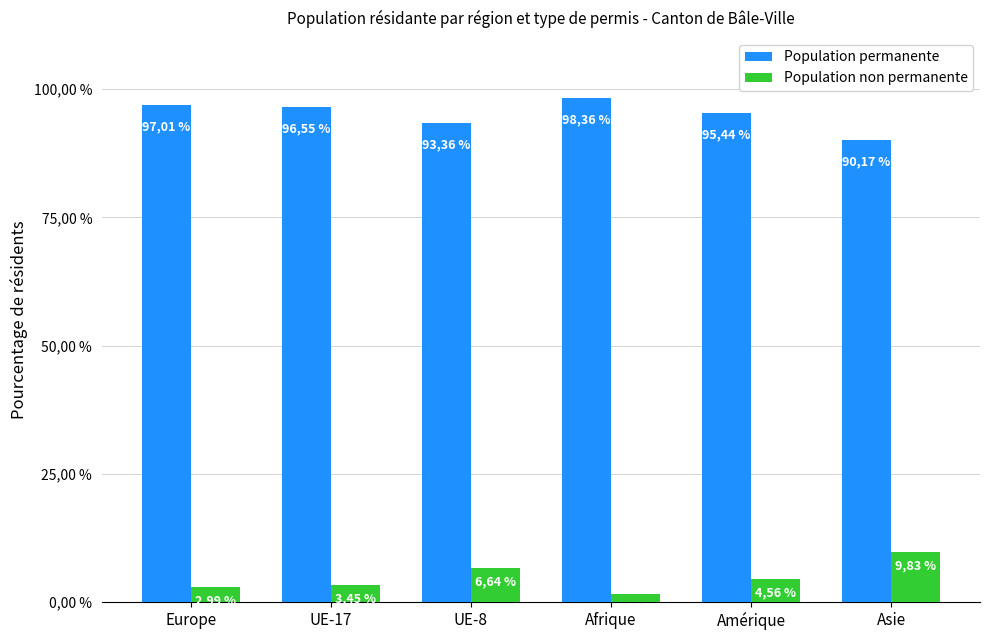

What is the minimum value for Population permanente?

90.2